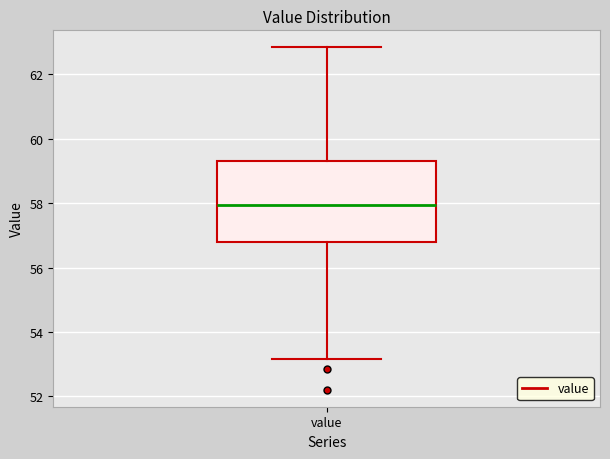

Read this box plot against the y-axis: the position of the median line, the range covered by the box, and the ends of both whiskers. The values are not printed on the chart, so give them approximately, as read against the axis.

median 58.0, box 56.8 to 59.4, whiskers 53.2 to 62.8